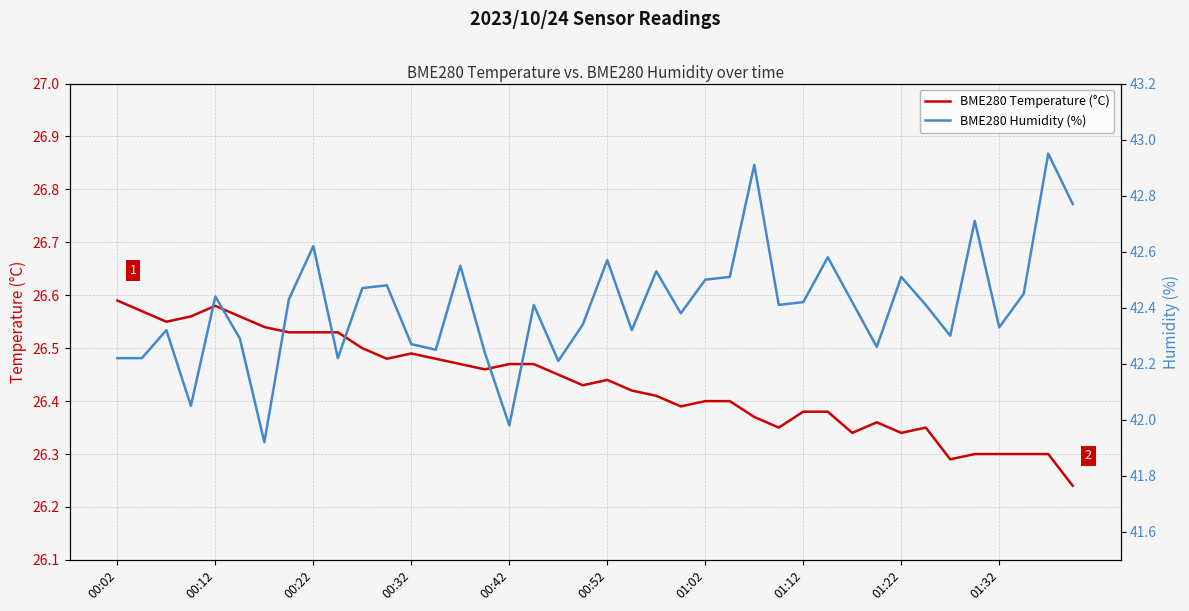

What is the label of the 16th point from the left?

15